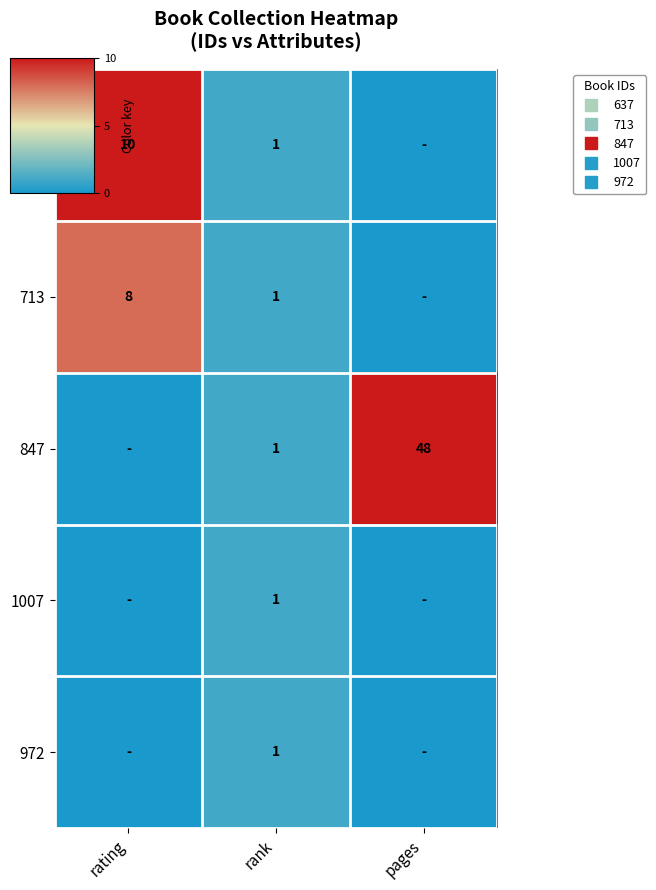

At rating, list the series in order from largest to smallest.

637, 713, 847, 1007, 972